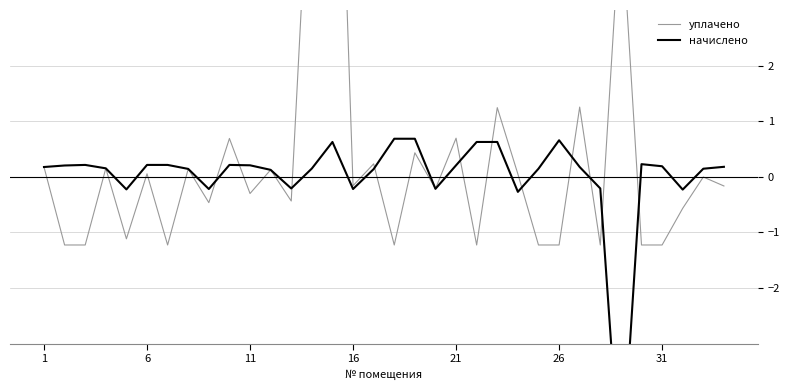

How many lines are shown in the chart?

2